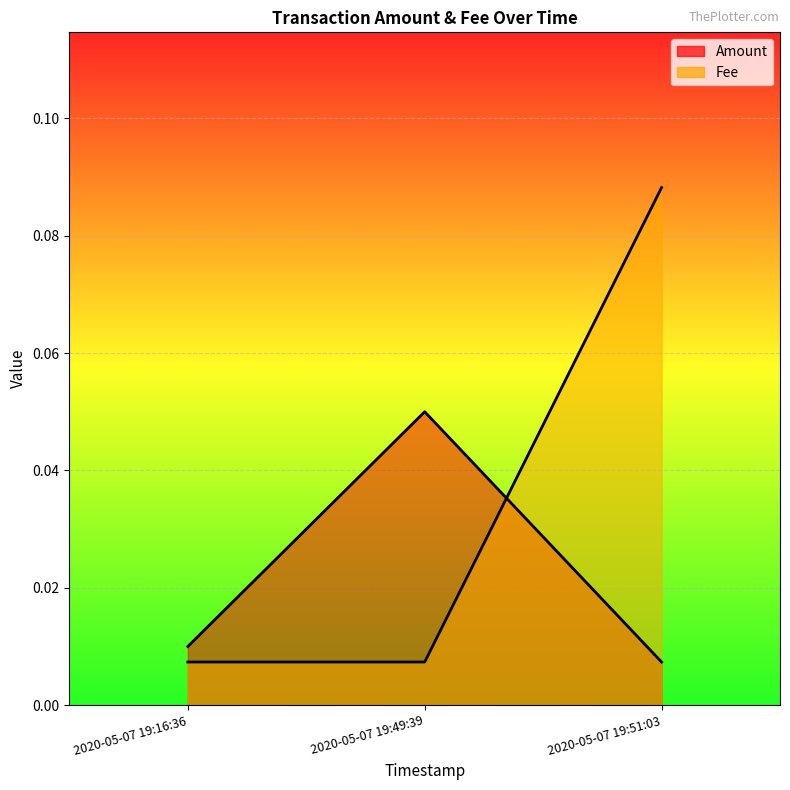

Is the value of Fee at 2020-05-07 19:16:36 greater than the value of Amount at 2020-05-07 19:49:39?

No